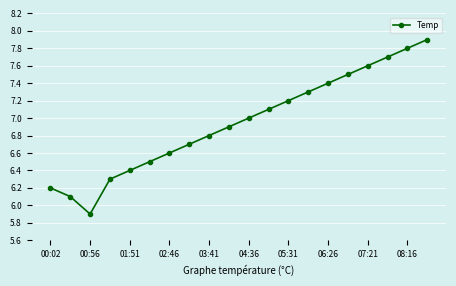

What is the smallest value displayed?

5.9